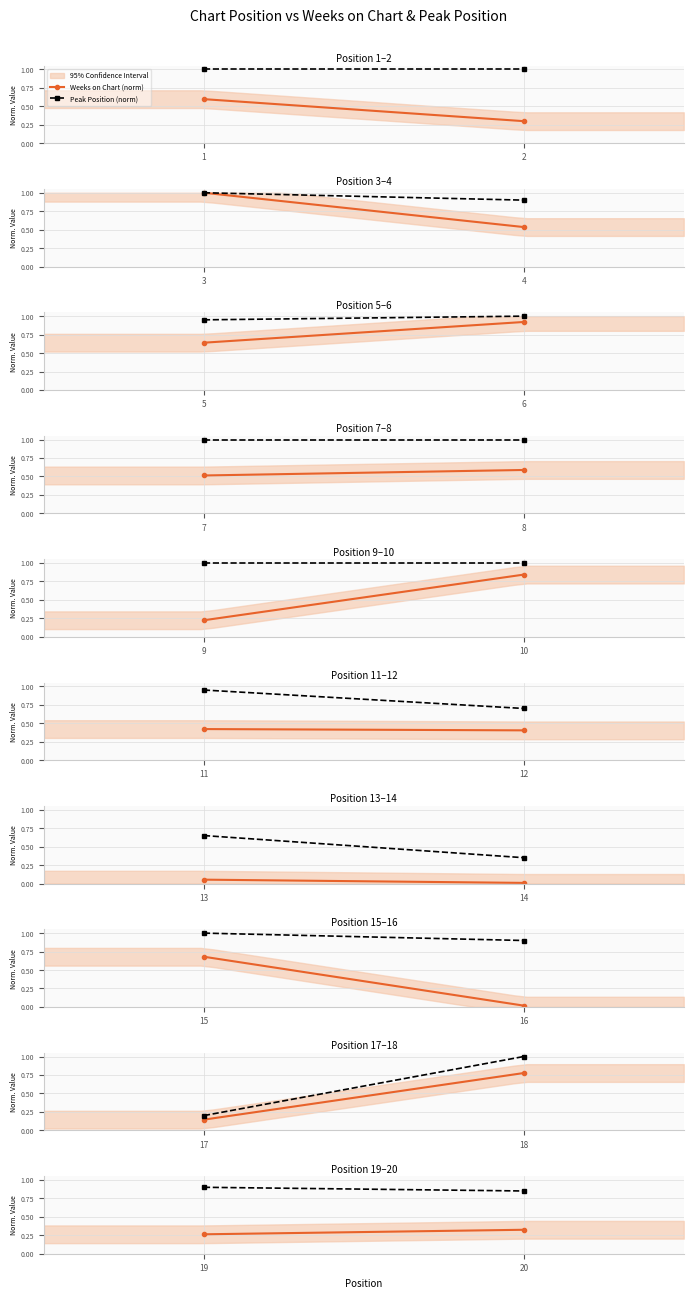

Which series has the widest spread of values?

Weeks on Chart (norm)